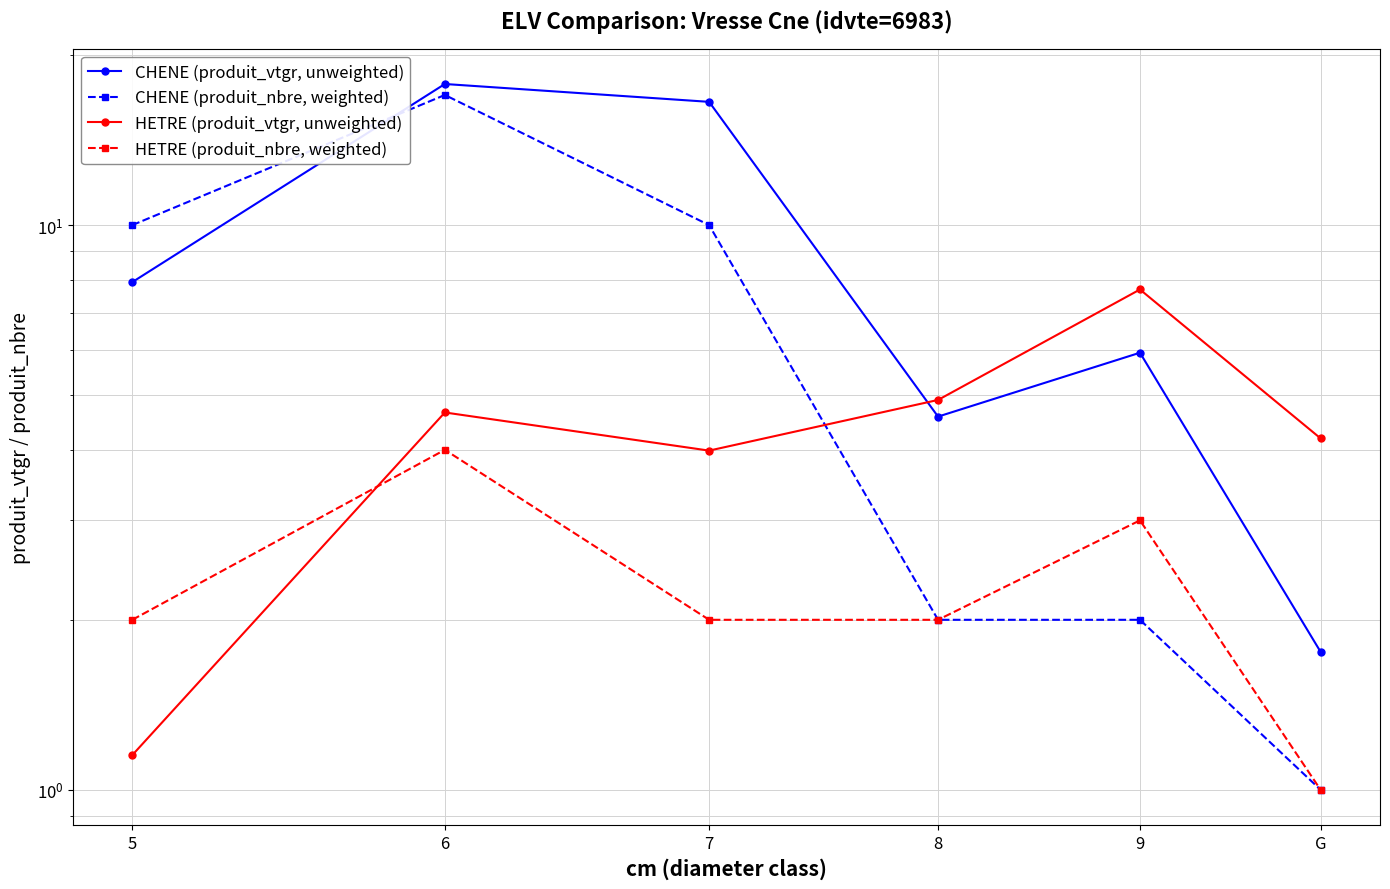

Which label corresponds to the smallest value in the chart?

G